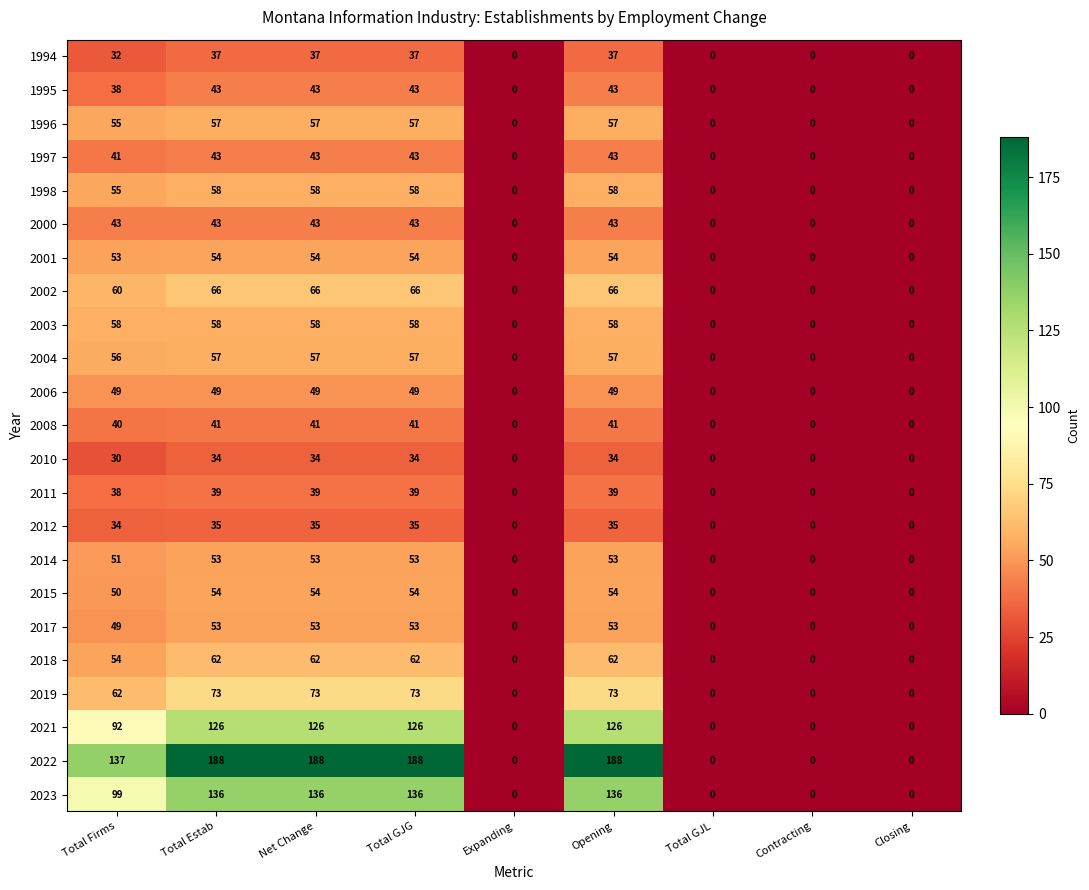

At how many categories does at least one series exceed 122?

5